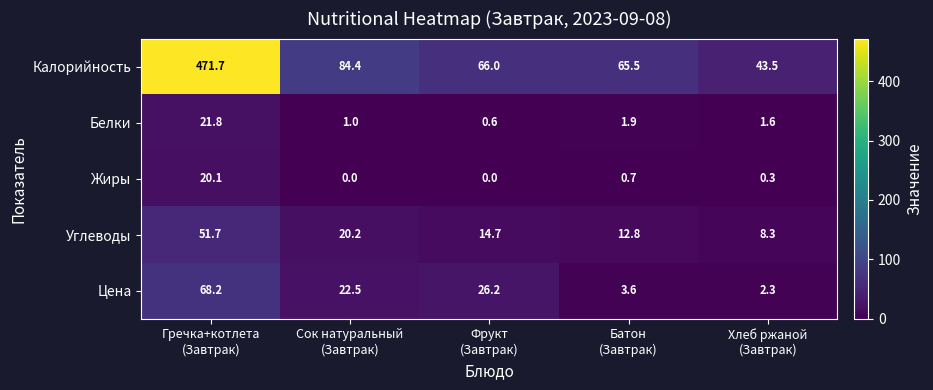

What is the difference between the maximum and minimum values in the Углеводы series?

43.4